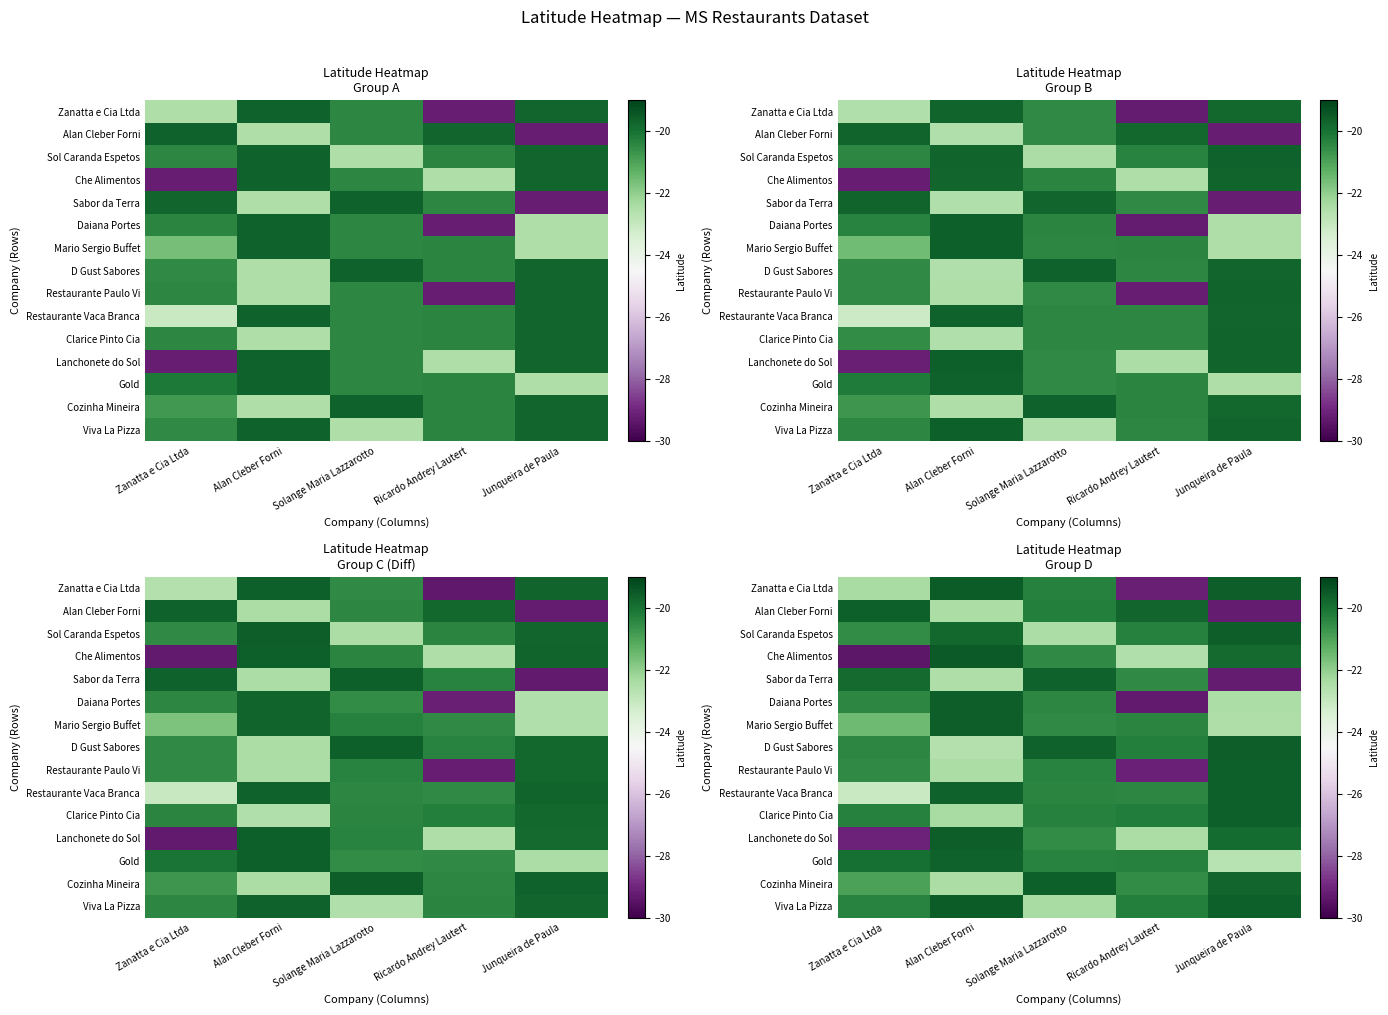

What is the total value across all series at Alan Cleber Forni?

-311.2